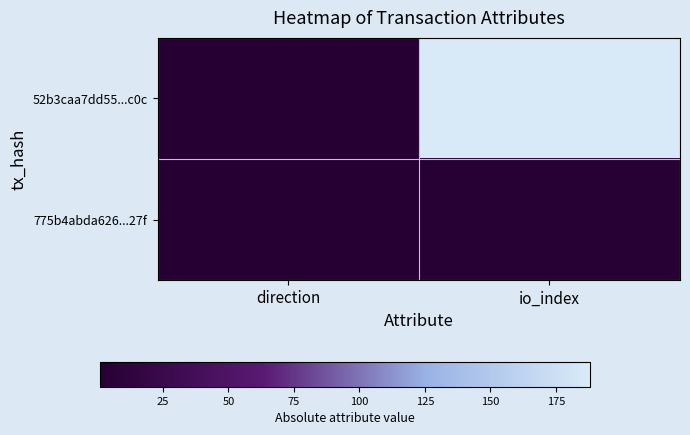

Which has a higher value, direction or io_index?

io_index